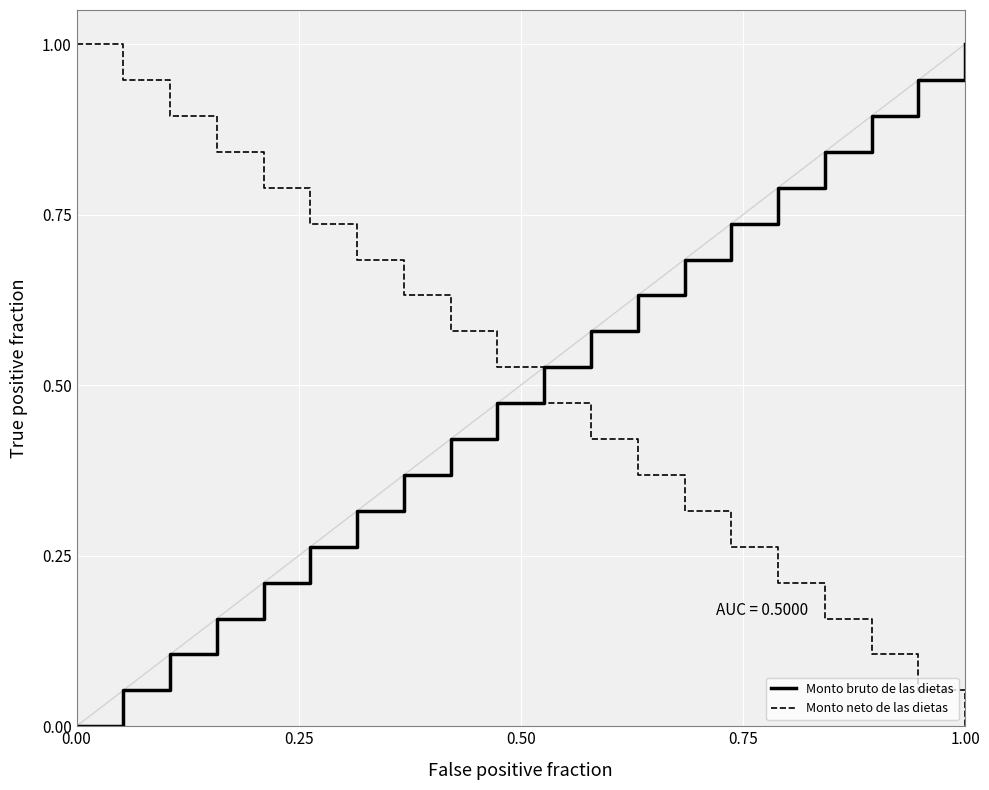

What is the maximum value shown in the chart?

1.0